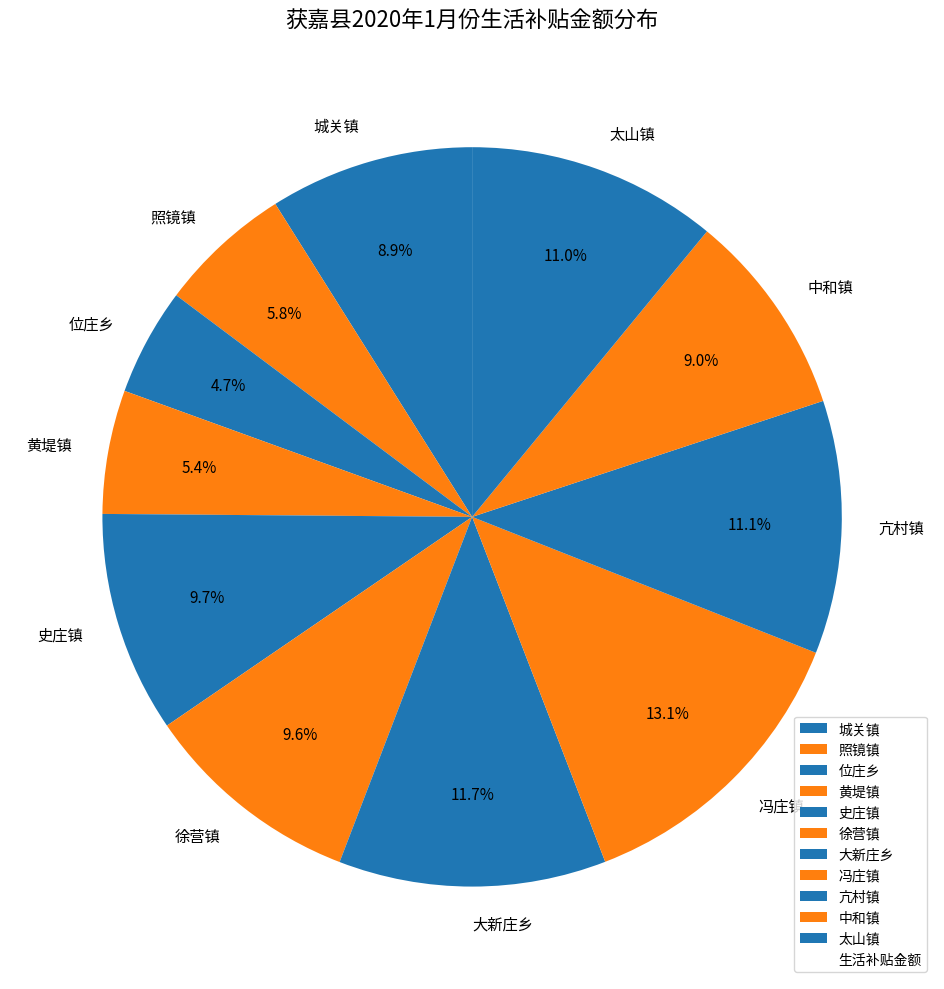

Is there a majority slice in this chart?

No